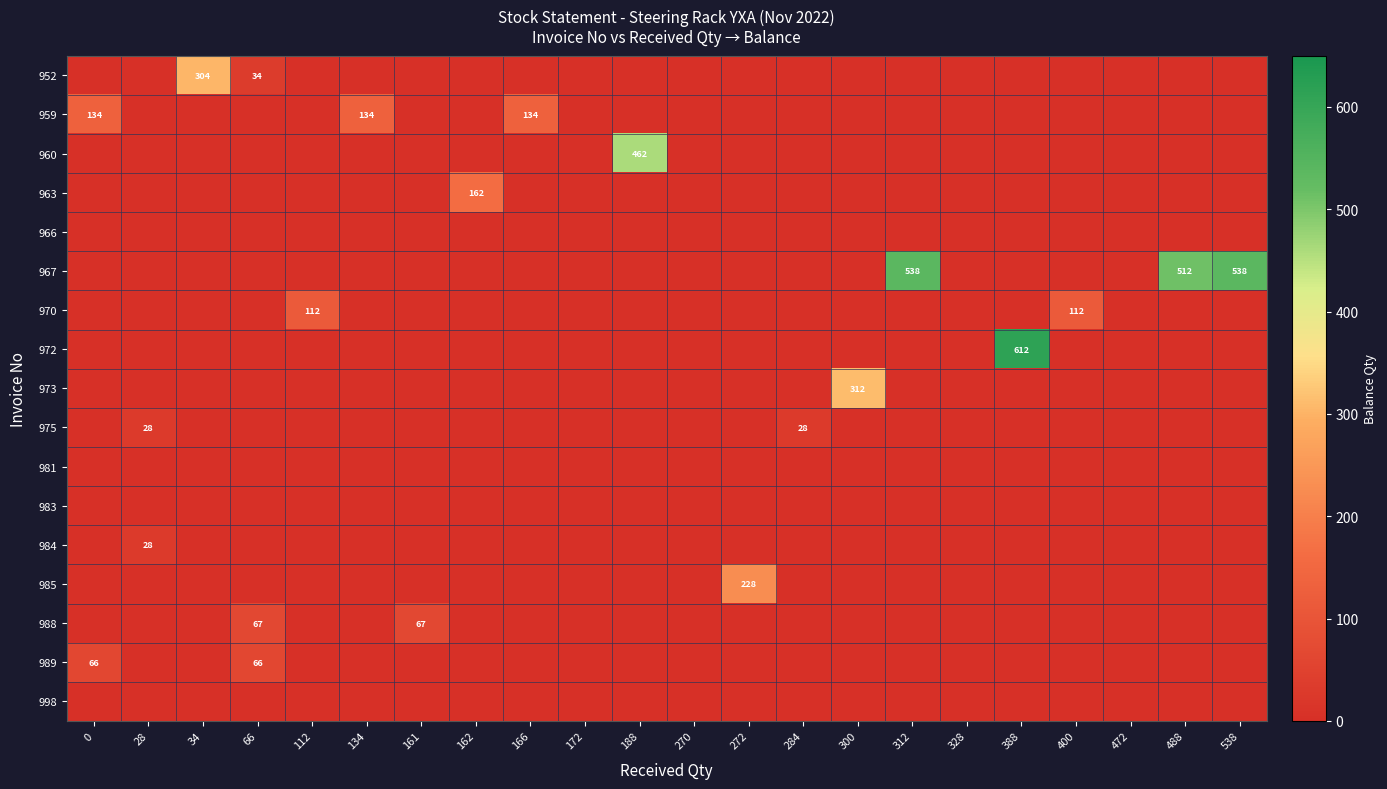

The value of 988 at 66 is 67. True or false?

True